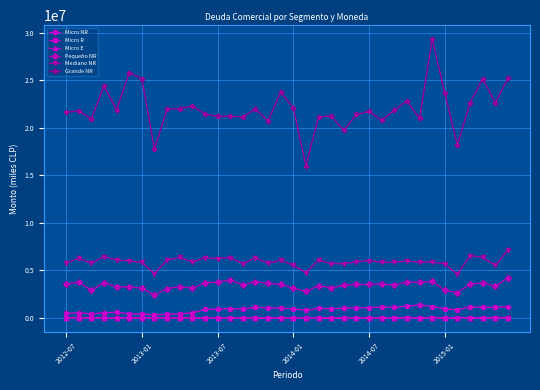

At how many categories does at least one series exceed 13828682?

36